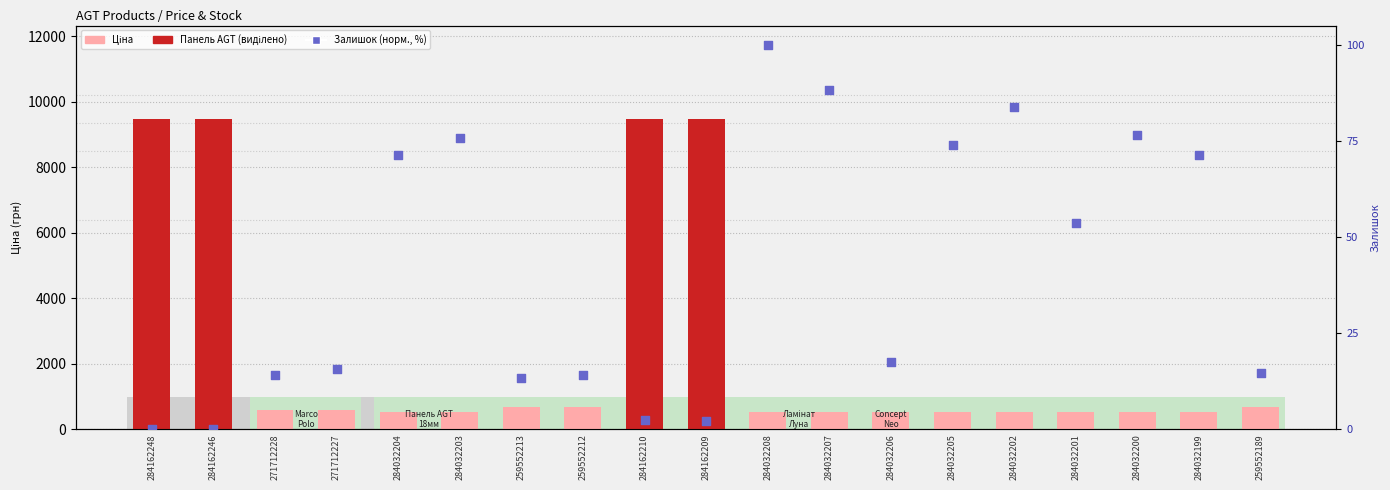

Which series has the largest Y range (max minus min)?

Ціна (грн)